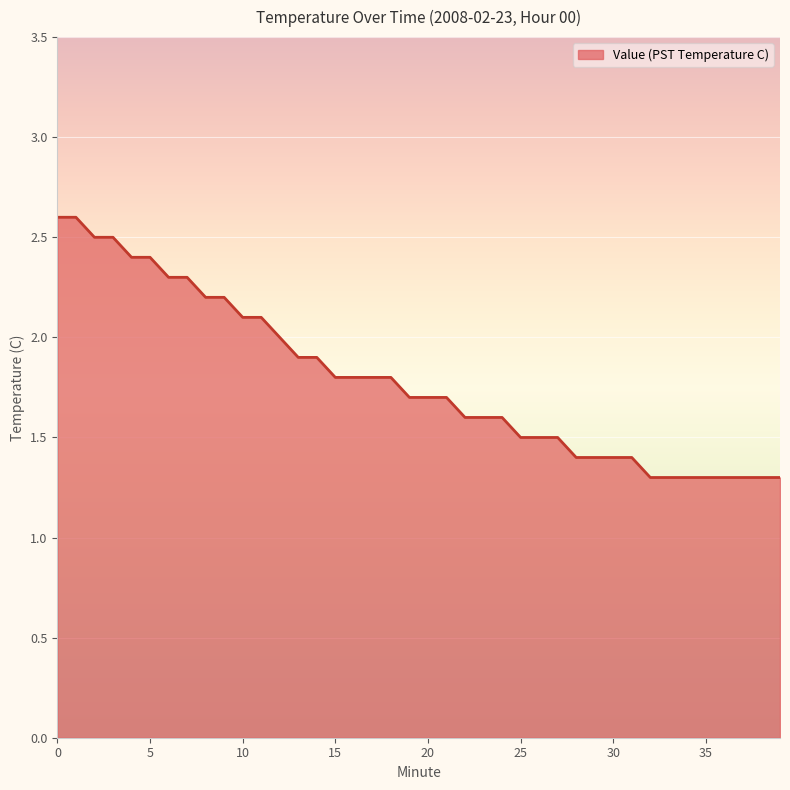

What is the smallest value displayed?

1.3